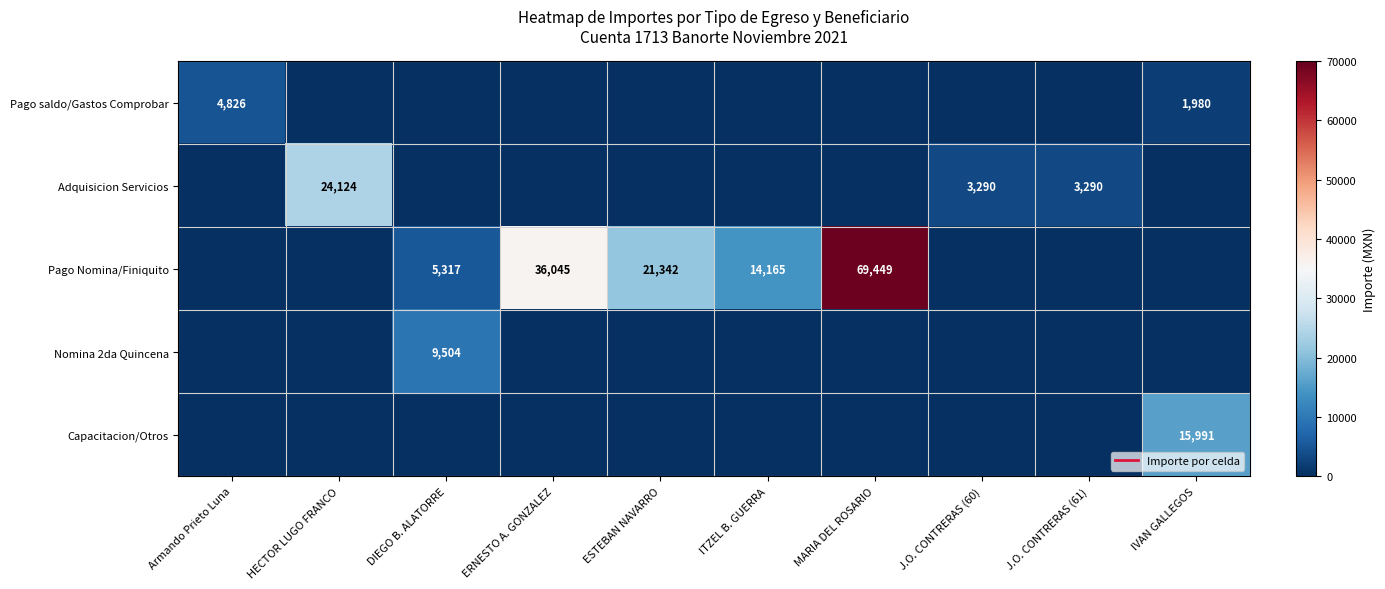

Is it true that Pago saldo/Gastos Comprobar equals -2748.9 at ERNESTO A. GONZALEZ?

False